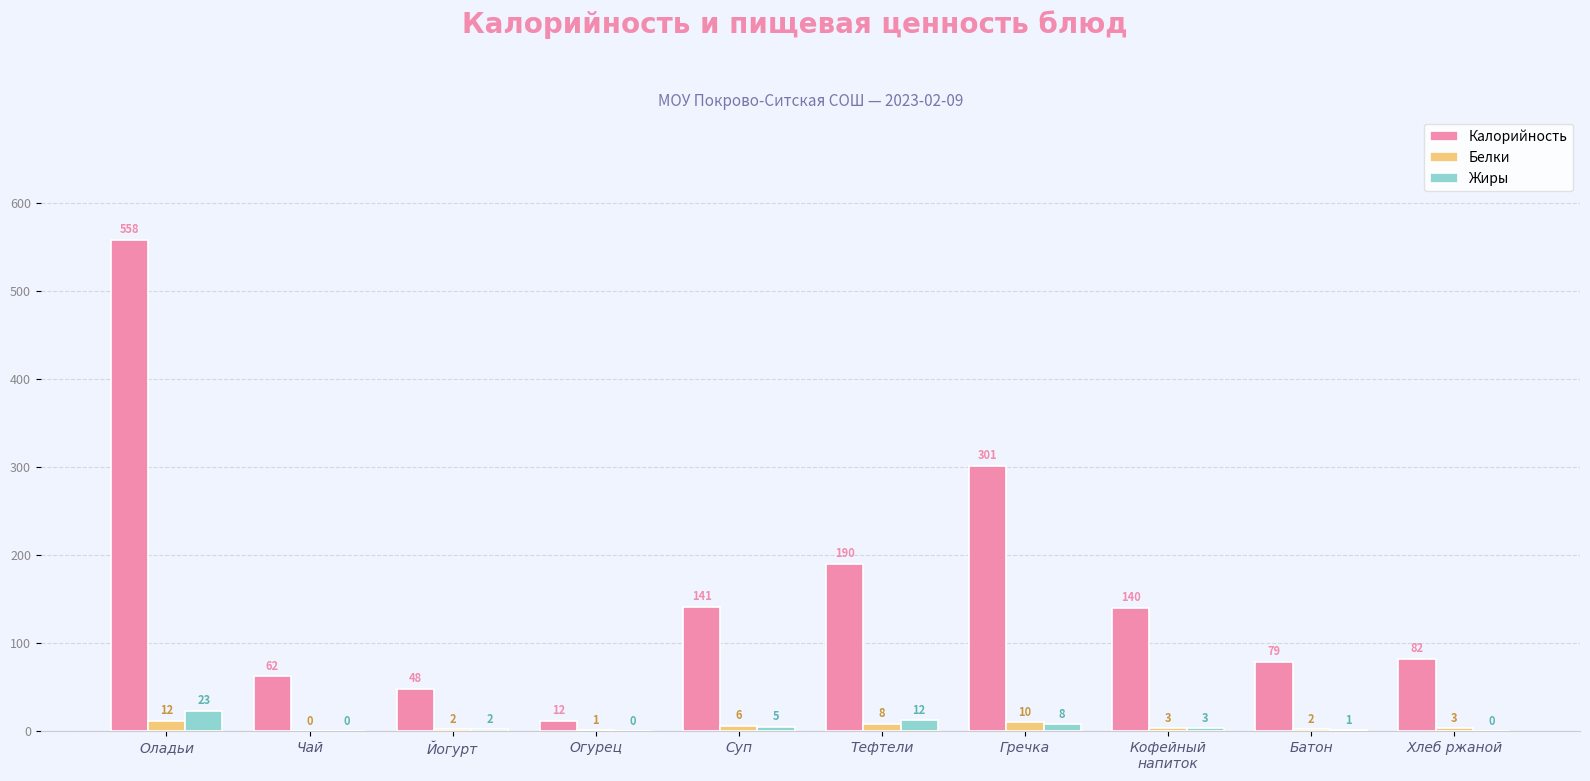

Read the Белки value at Хлеб ржаной.

3.0